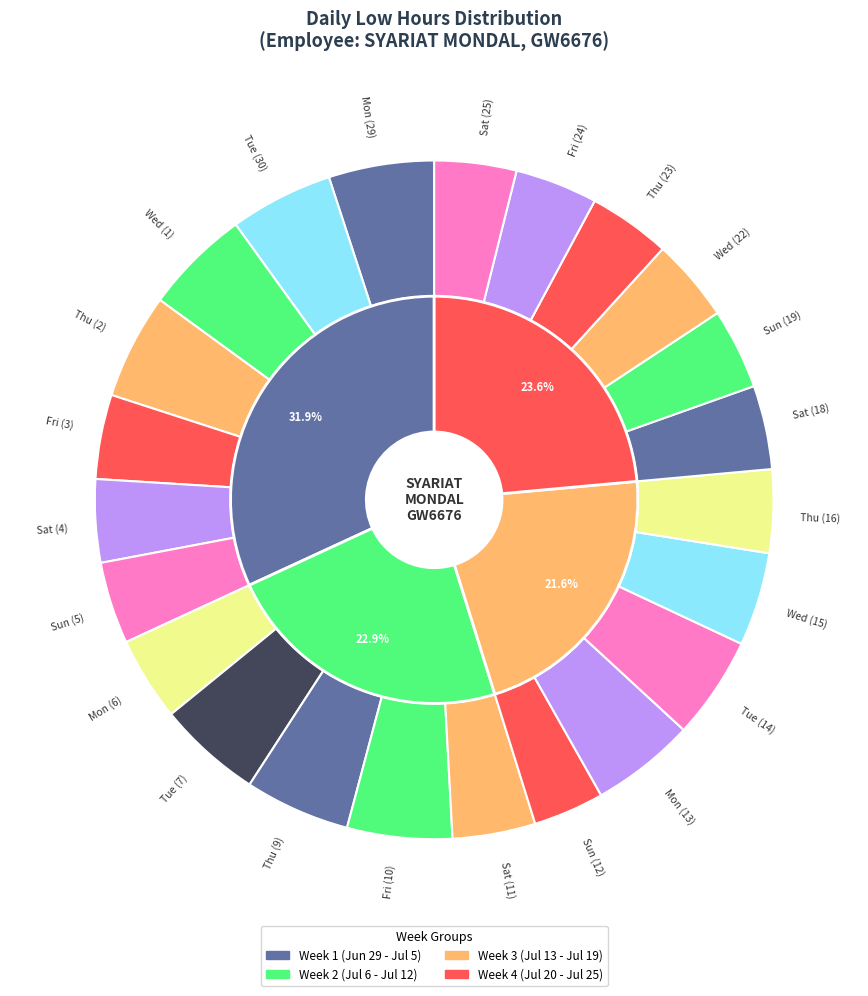

What percentage do Fri (3) and Sun (19) together represent?

7.9%